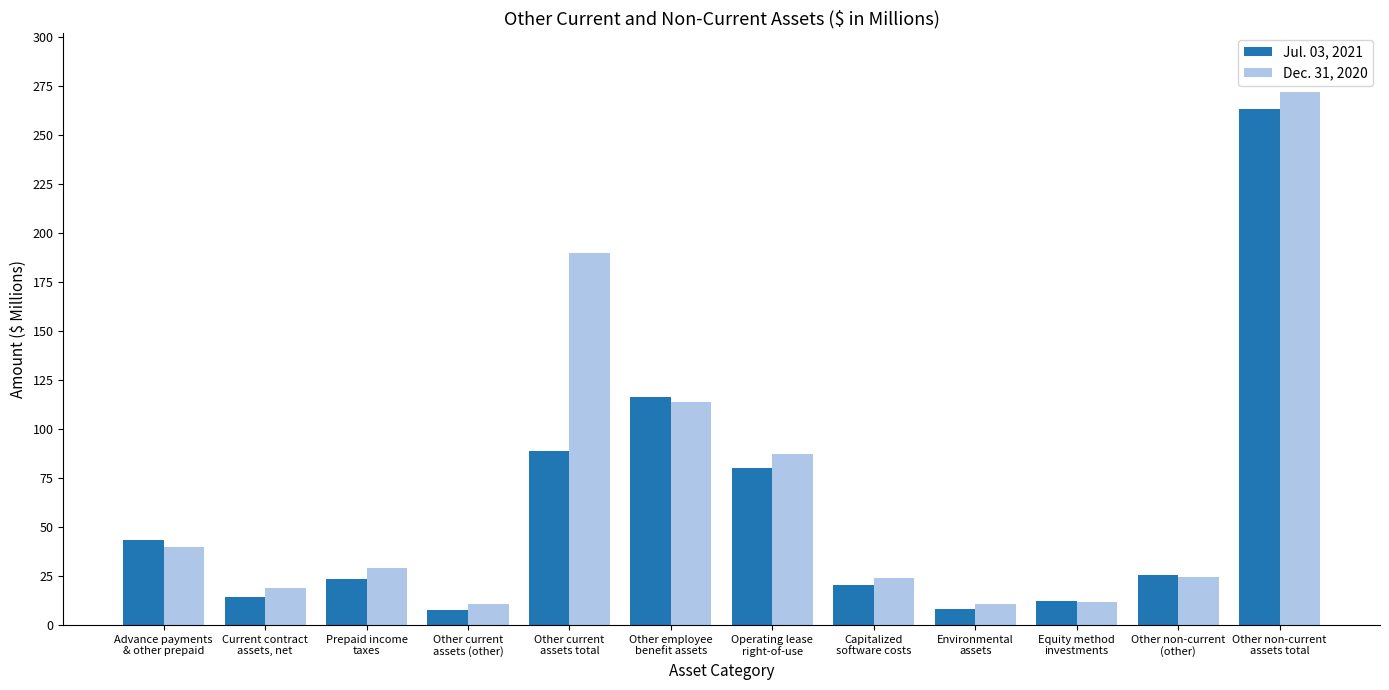

The Jul. 03, 2021 series shows 9.1 at Other non-current
(other). True or false?

False